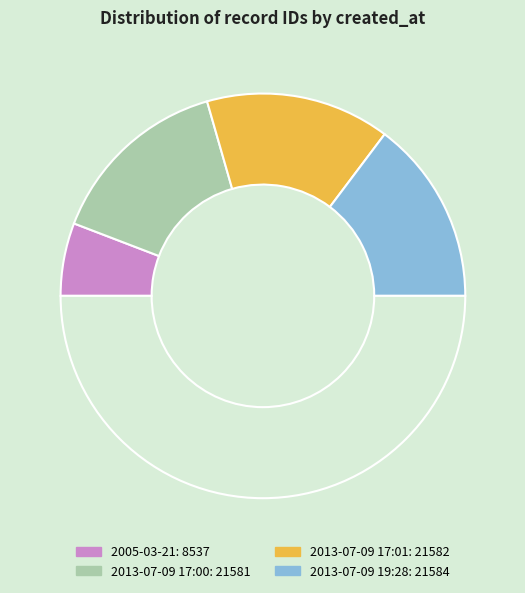

How many segments does this pie chart have?

5